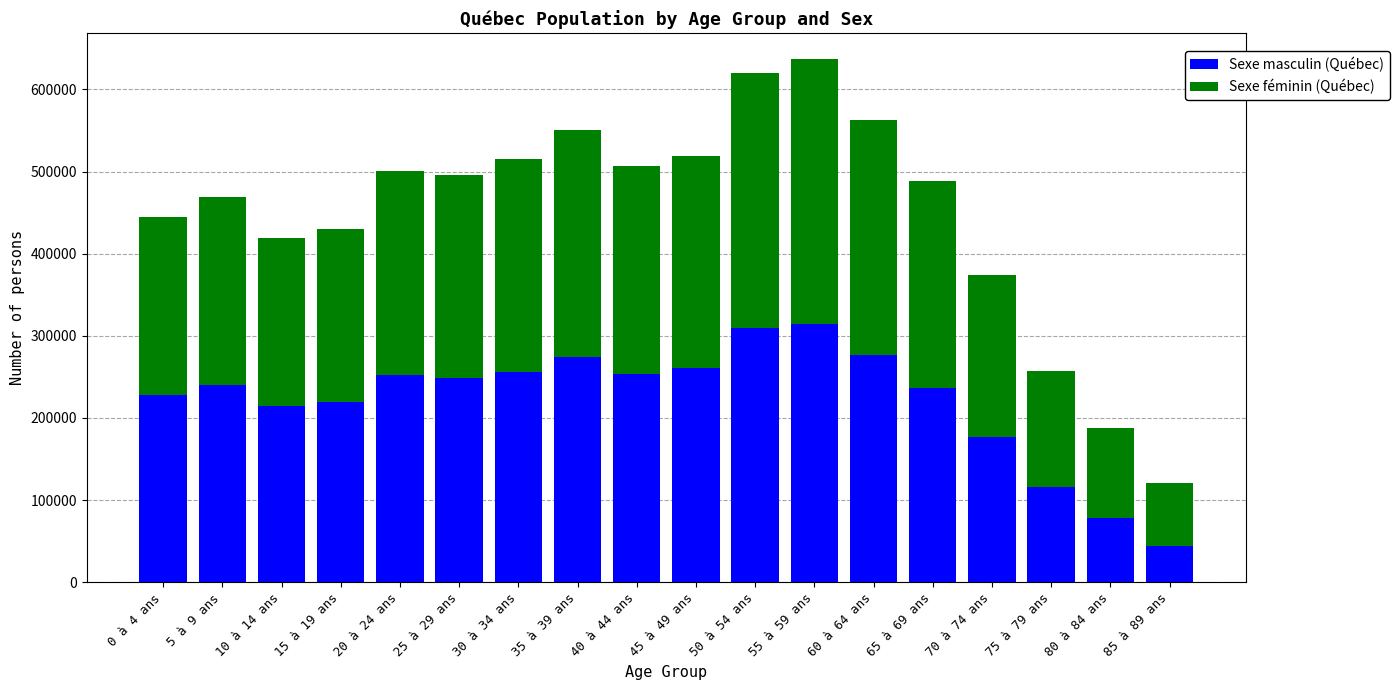

What is the approximate value of Sexe masculin (Québec) at 5 à 9 ans?

240225